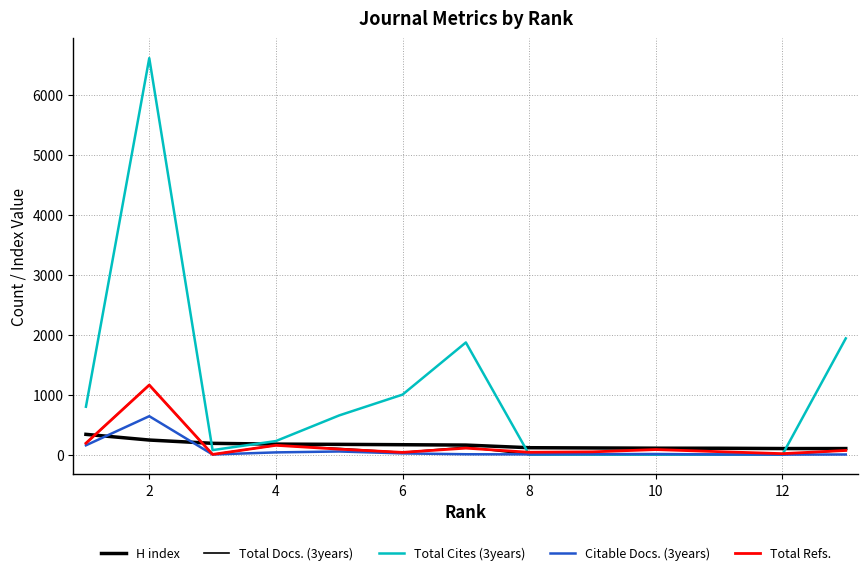

Where is H index nearest to the value 219?

2